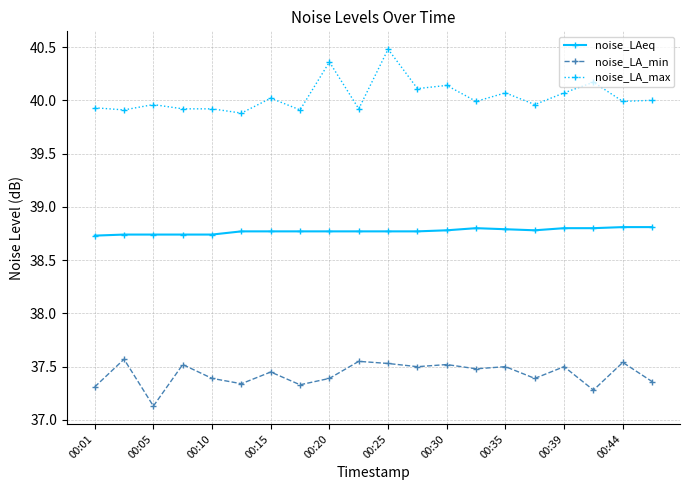

Rank the series by their maximum value, from highest to lowest.

noise_LA_max, noise_LAeq, noise_LA_min